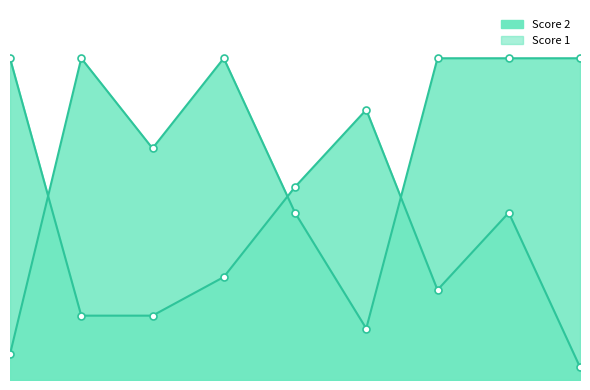

What is the difference between the maximum and minimum values in the Score 2 series?

24